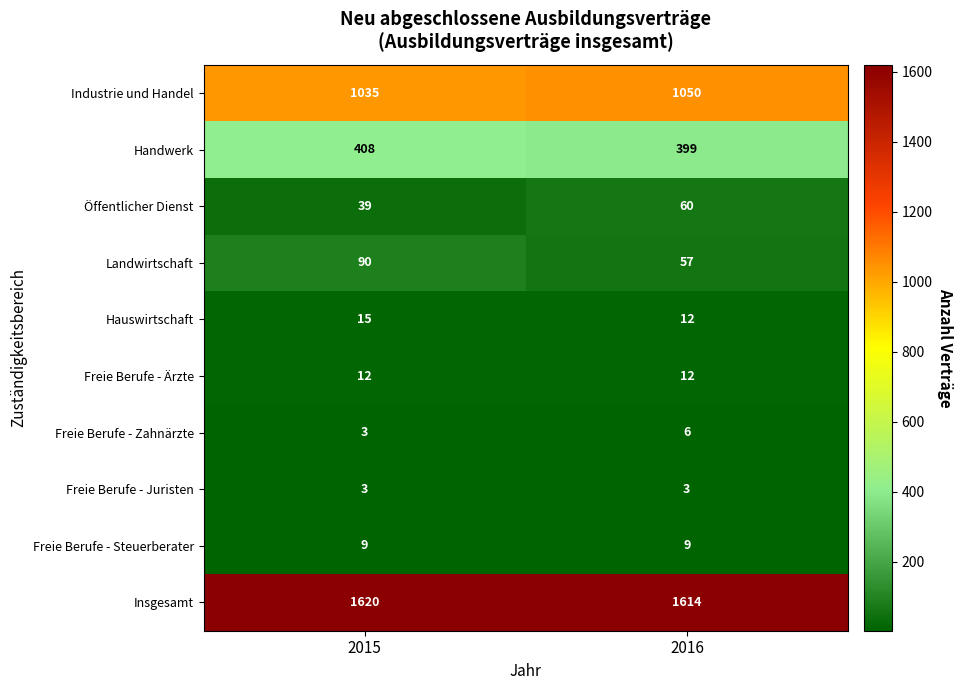

Rank the categories by Hauswirtschaft value from lowest to highest.

2016, 2015